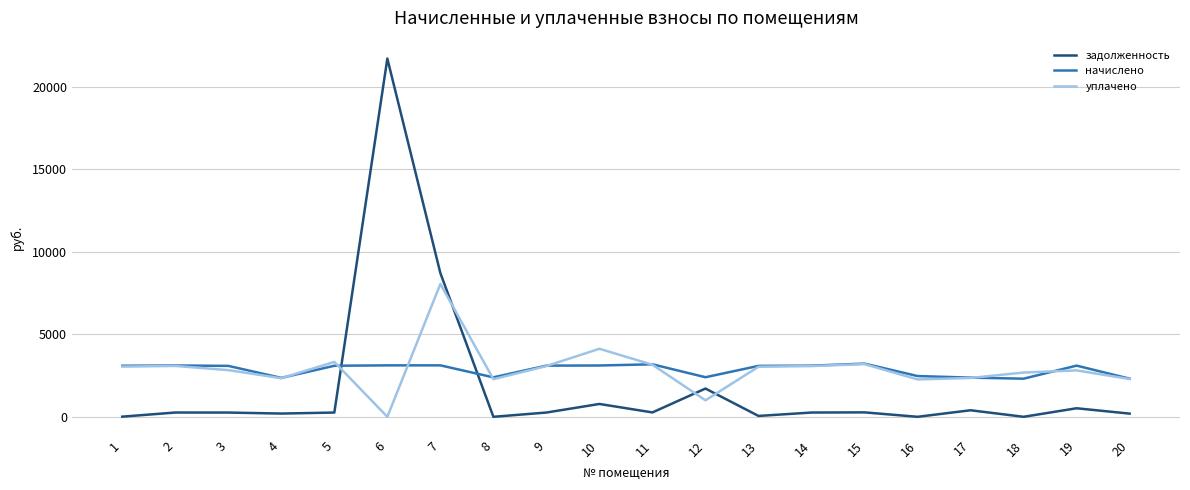

In уплачено, how many points are higher than both neighbors (excluding endpoints)?

6